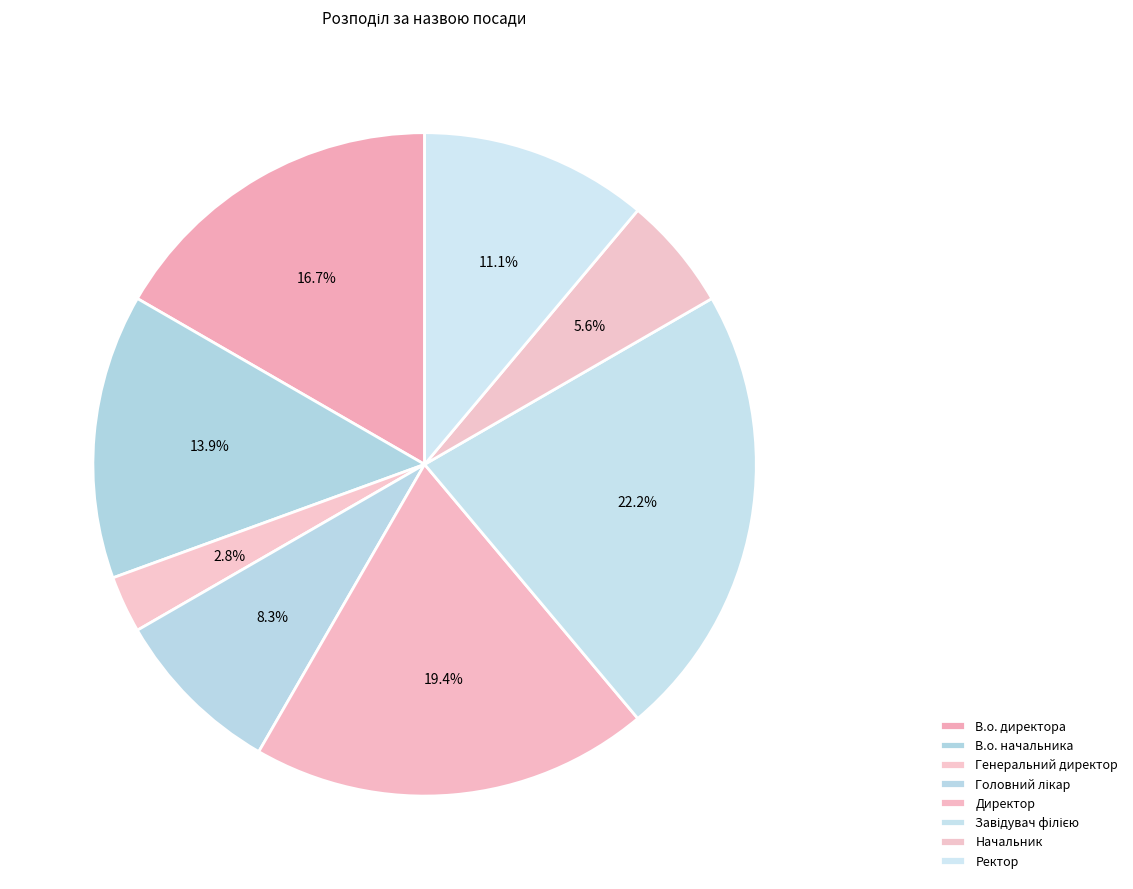

To the nearest percent, what is the difference between the largest and smallest slice percentages?

19%